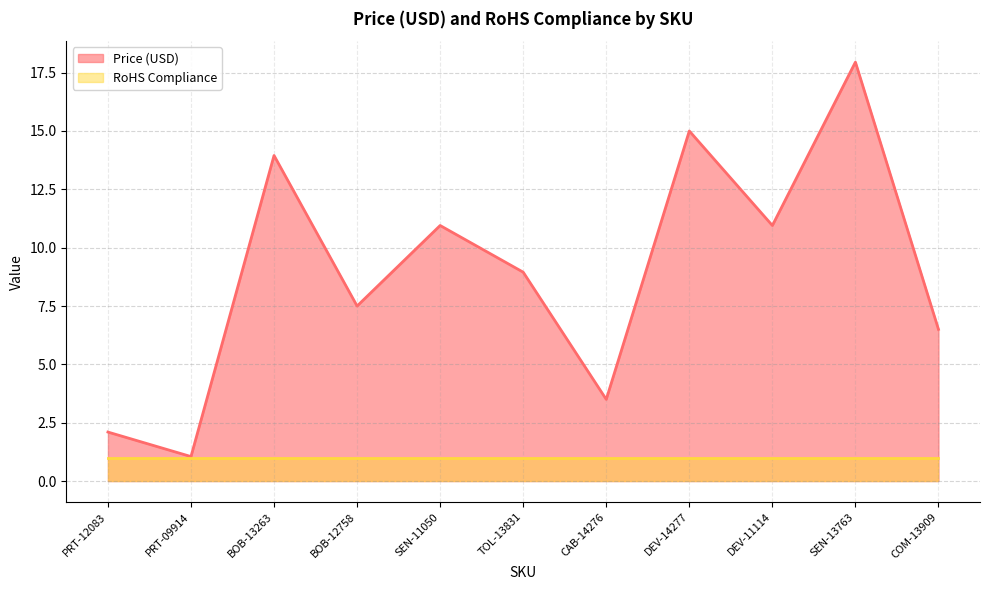

What is the minimum value shown in the chart?

1.0